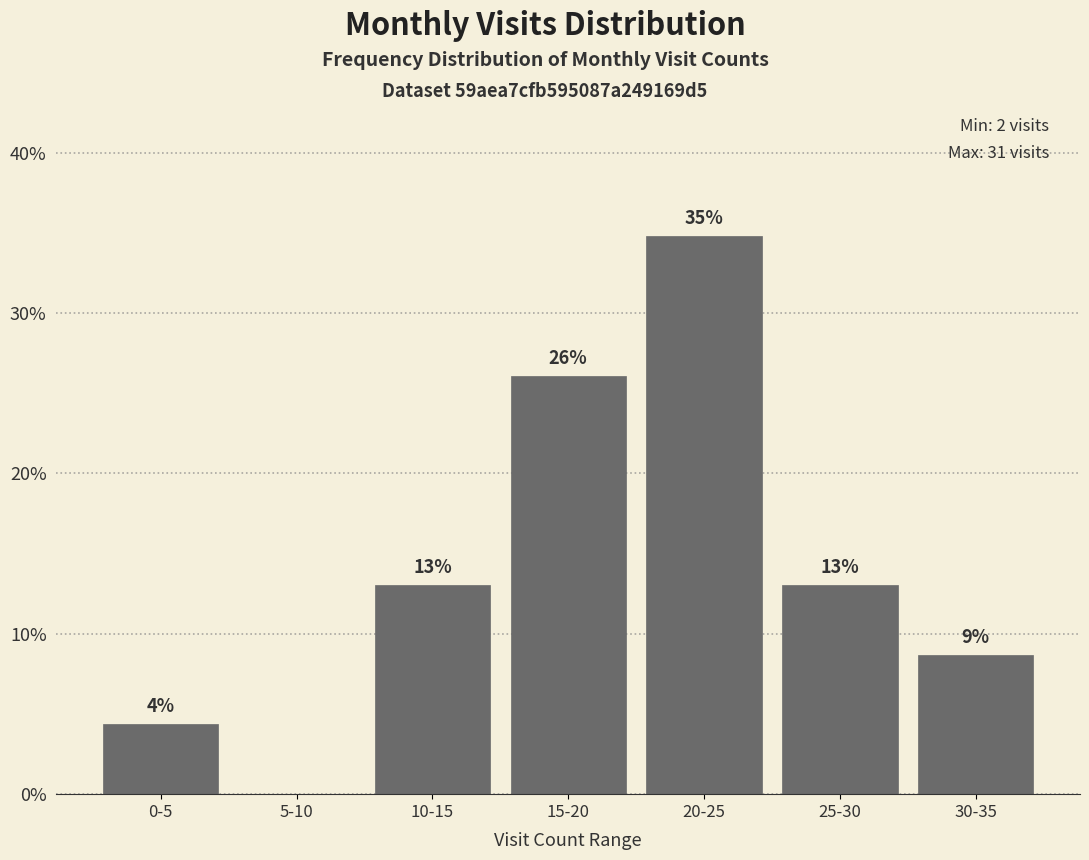

What is the maximum value shown in the chart?

34.8